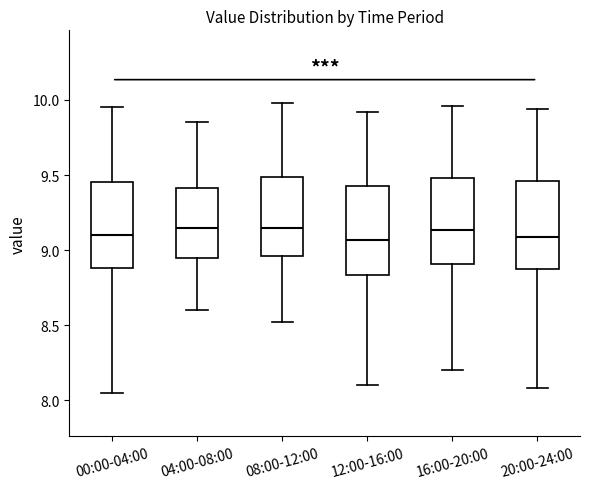

Reading left to right, read every box against the y-axis: the position of its median line, the range the box covers, and the ends of its whiskers. The values are not printed on the chart, so give them approximately, as read against the axis.

00:00-04:00: median 9.10, box 8.90 to 9.45, whiskers 8.05 to 9.95
04:00-08:00: median 9.15, box 8.95 to 9.40, whiskers 8.60 to 9.85
08:00-12:00: median 9.15, box 8.95 to 9.50, whiskers 8.50 to 10.00
12:00-16:00: median 9.05, box 8.85 to 9.45, whiskers 8.10 to 9.90
16:00-20:00: median 9.15, box 8.90 to 9.50, whiskers 8.20 to 9.95
20:00-24:00: median 9.10, box 8.90 to 9.45, whiskers 8.10 to 9.95